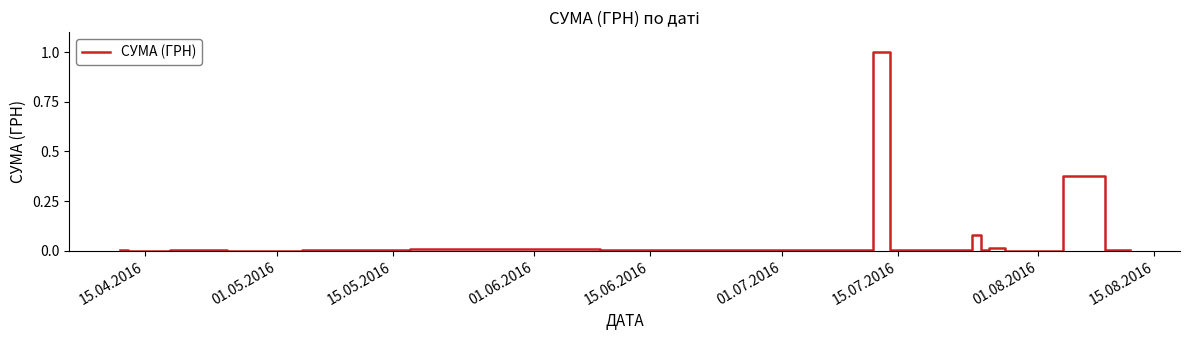

What is the difference between the maximum and minimum values?

1.0